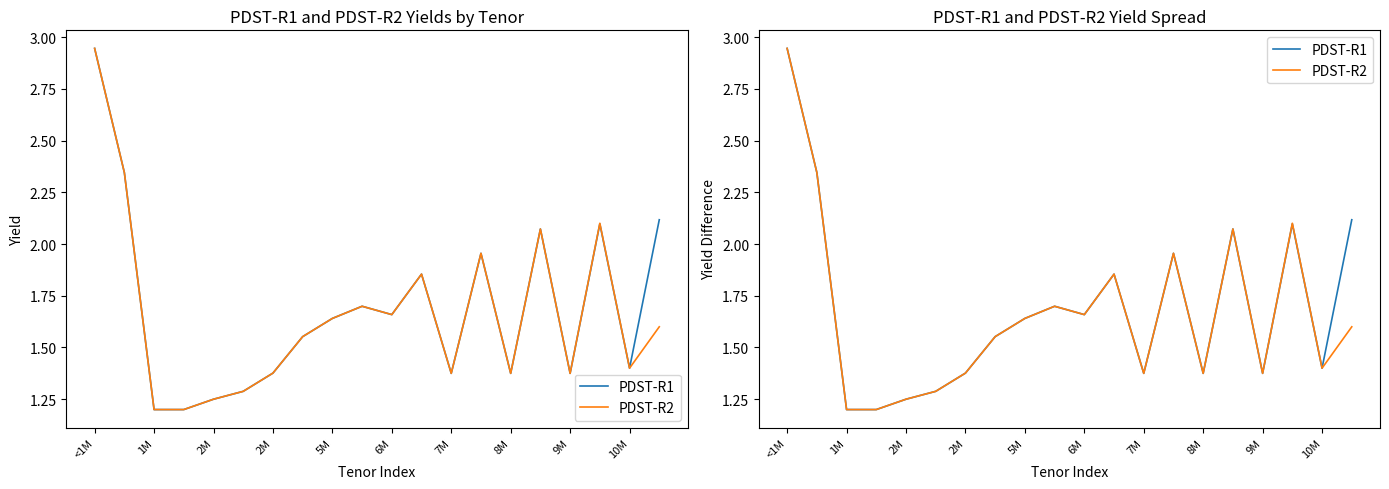

Where is PDST-R1 nearest to the value 2?

13